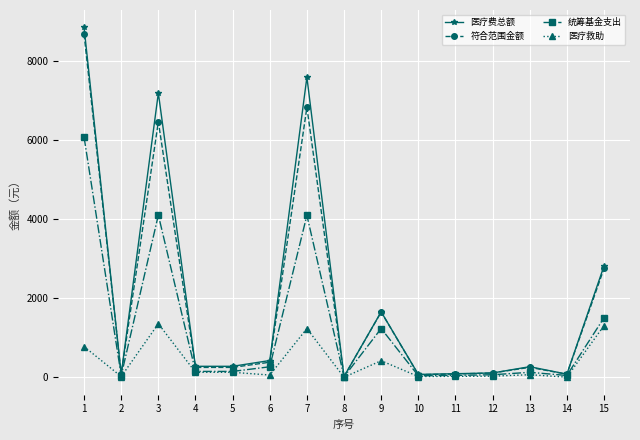

What is the spread (max minus min) of values at 12?

80.9